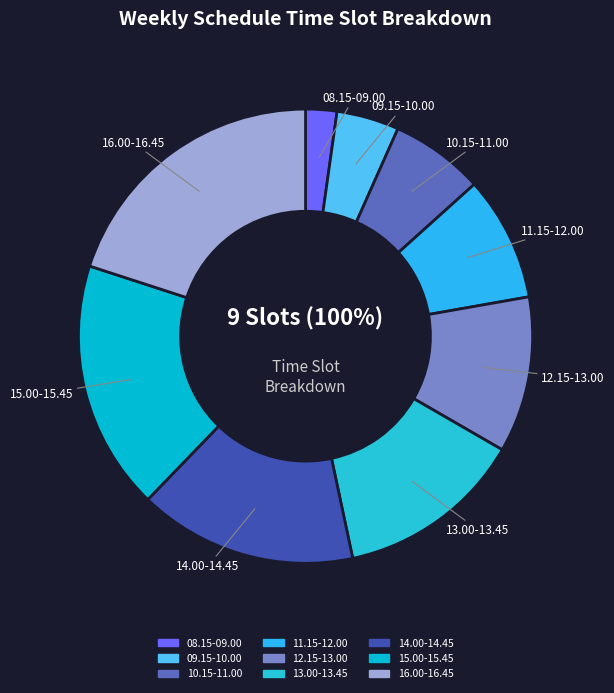

What is the largest slice in the pie chart?

16.00-16.45